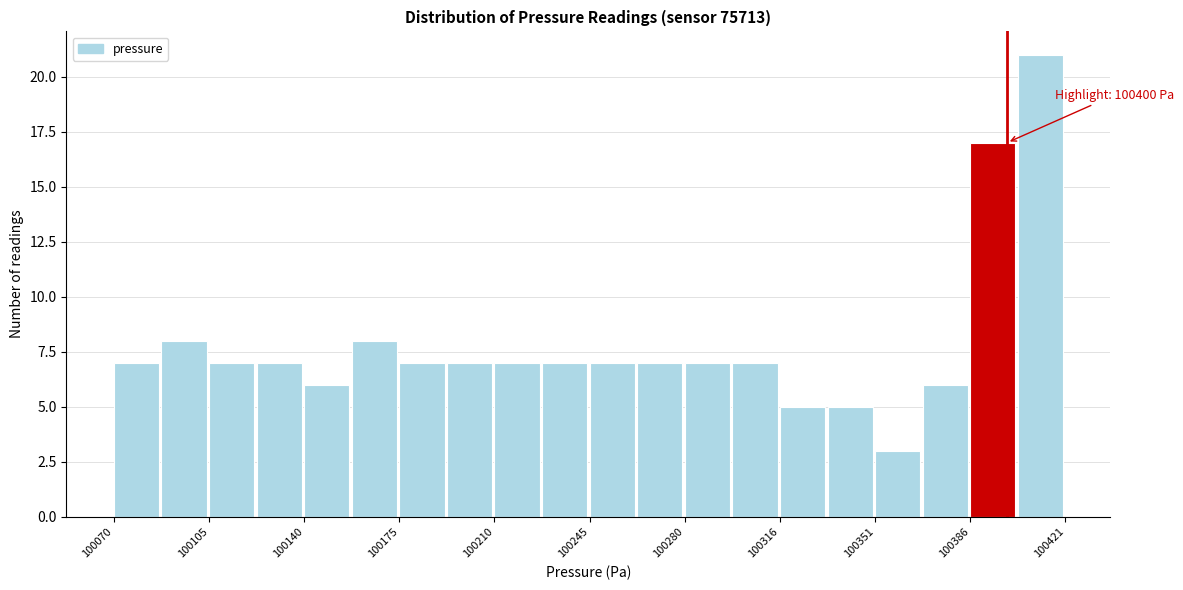

Read against the x-axis, roughly where is the centre of the tallest bar?

100410